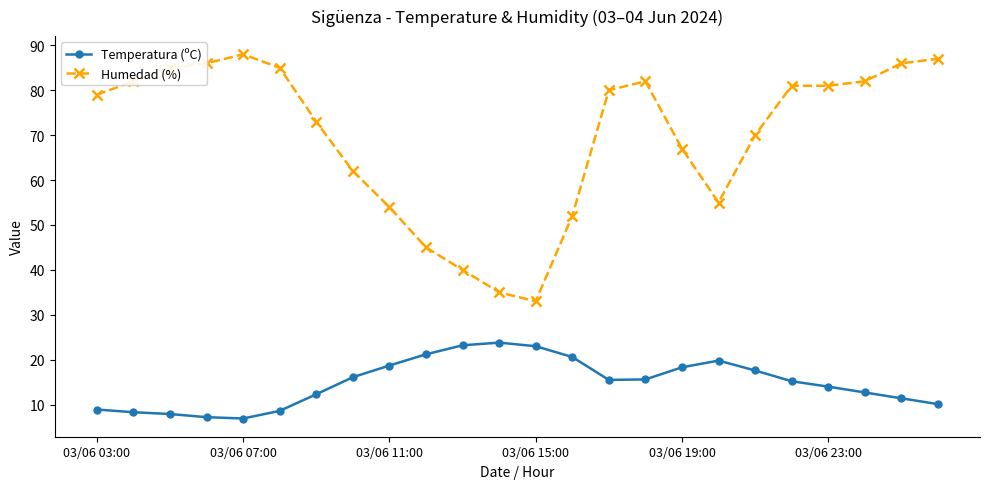

What is the sum of all Temperatura (ºC) values?

356.9